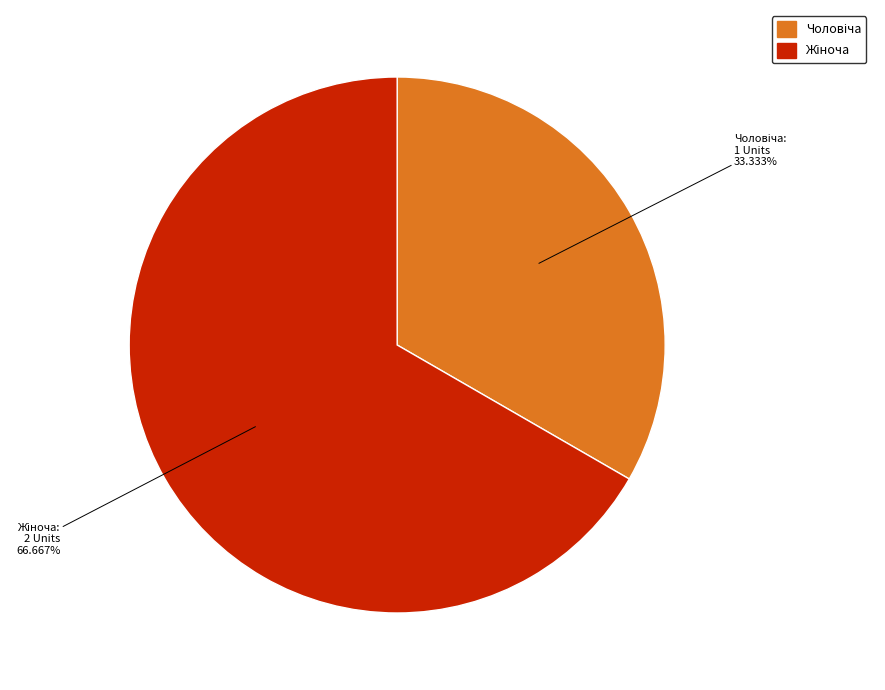

What percentage do Жіноча and Чоловіча together represent?

100.0%